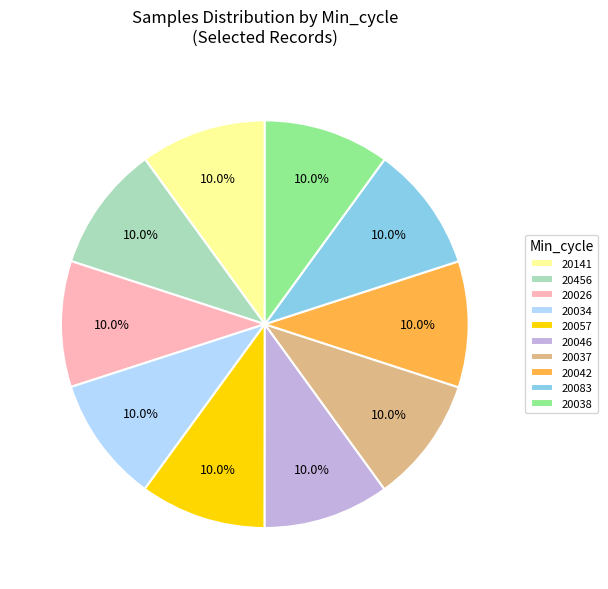

Does 20026 represent more than half of the total?

No